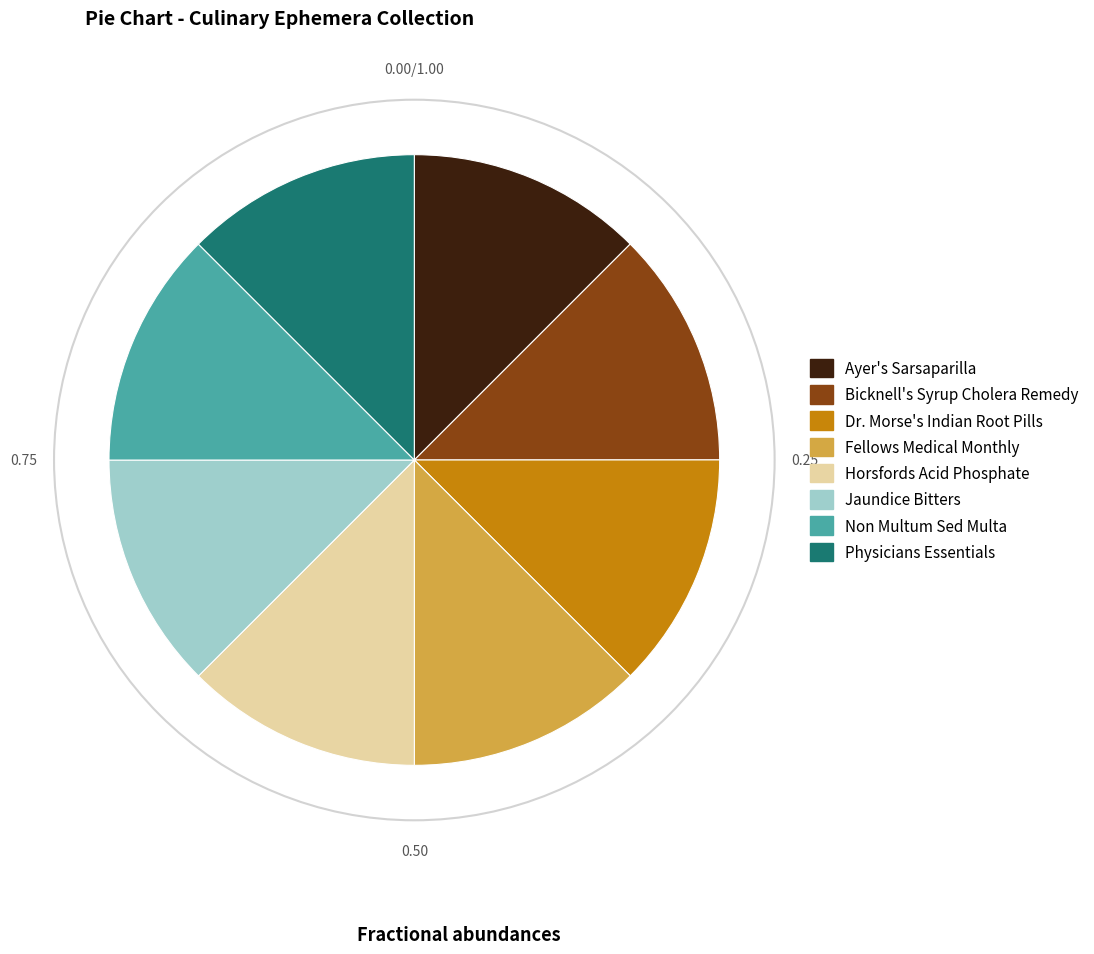

True or false: Bicknell's Syrup Cholera Remedy accounts for 20% of the total.

False